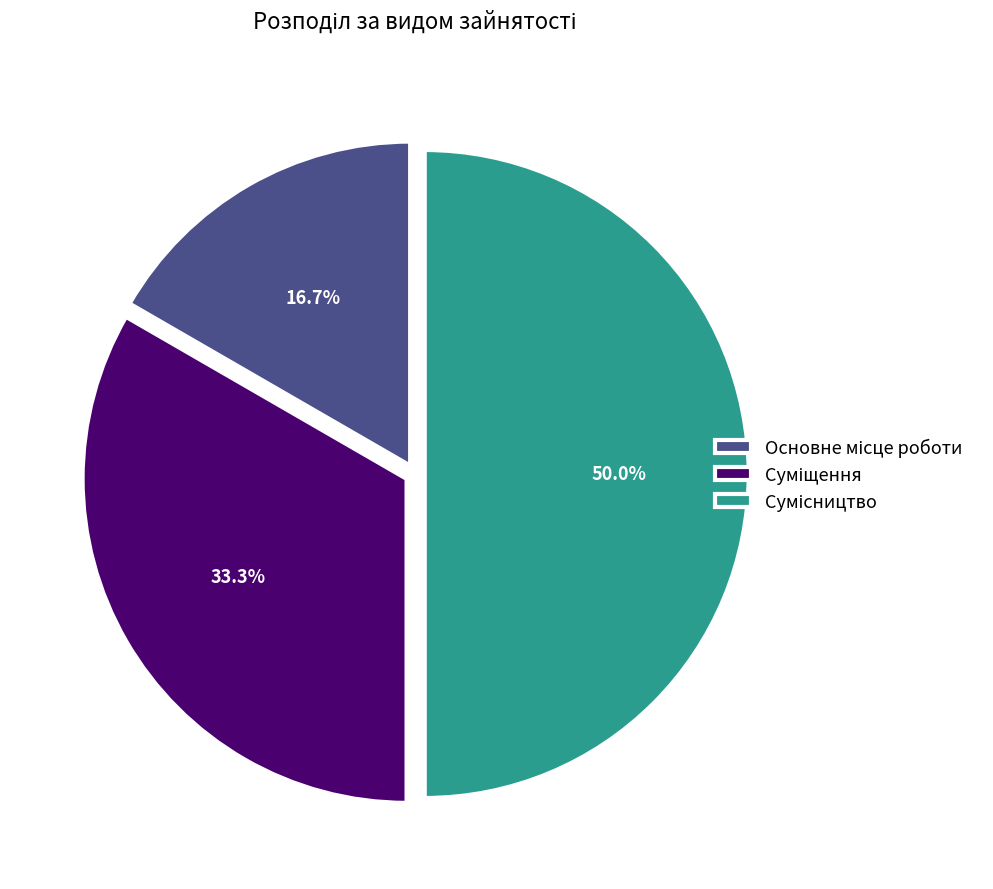

What is the largest slice in the pie chart?

Сумісництво